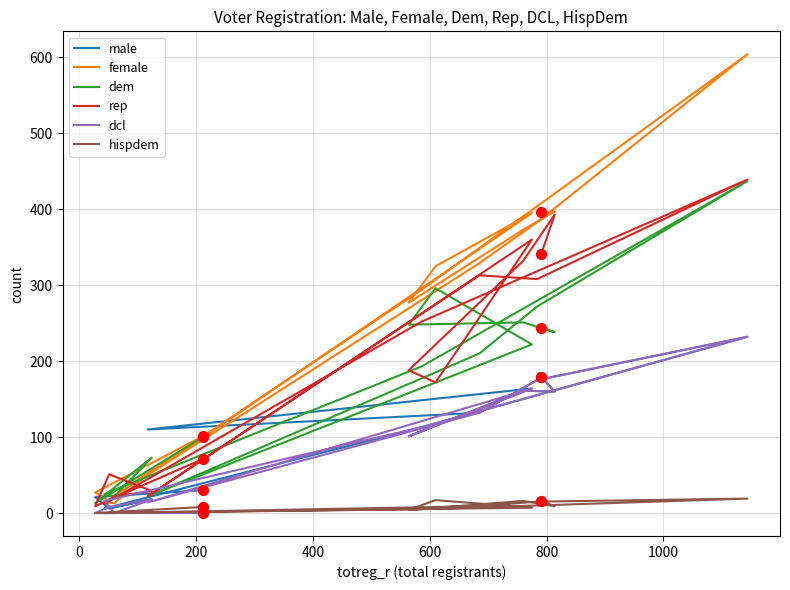

Is the value of female at 12 greater than the value of hispdem at 12?

Yes